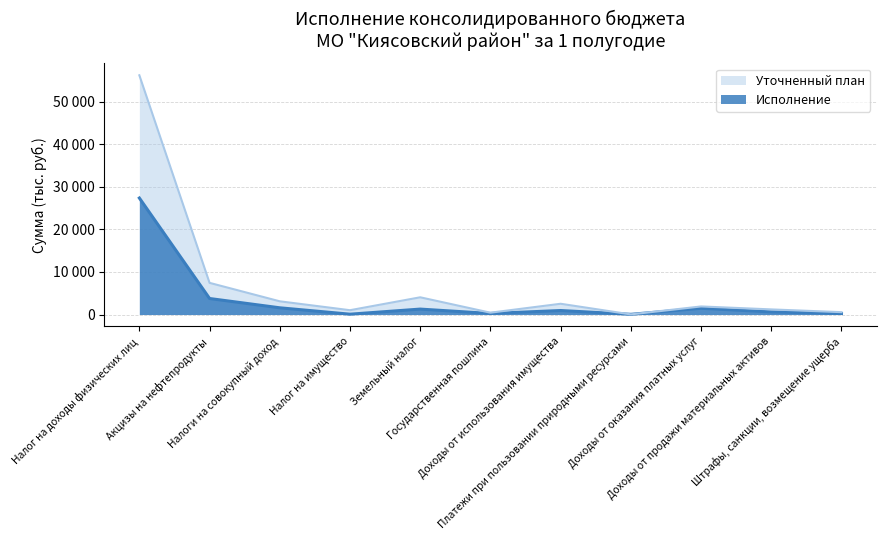

List the series in order of their peak value, lowest first.

Исполнение, Уточненный план